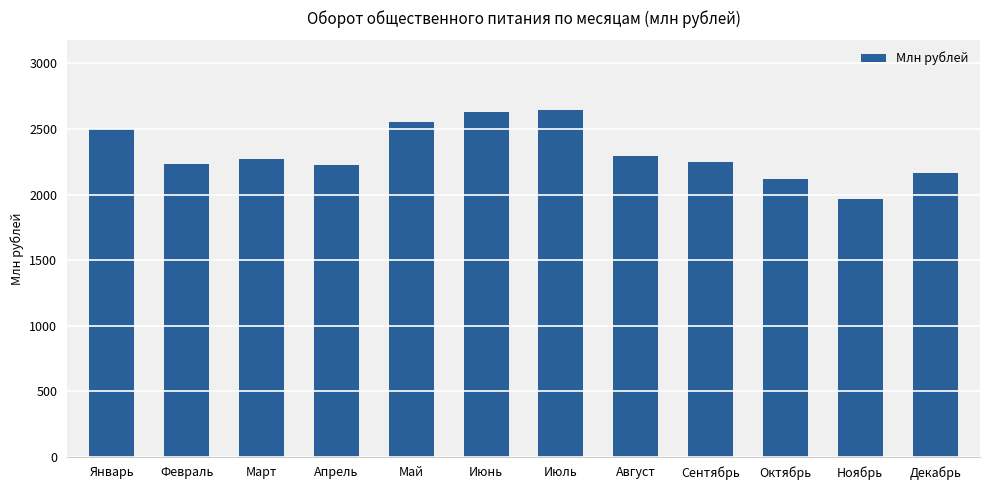

Count the number of categories in the chart.

12